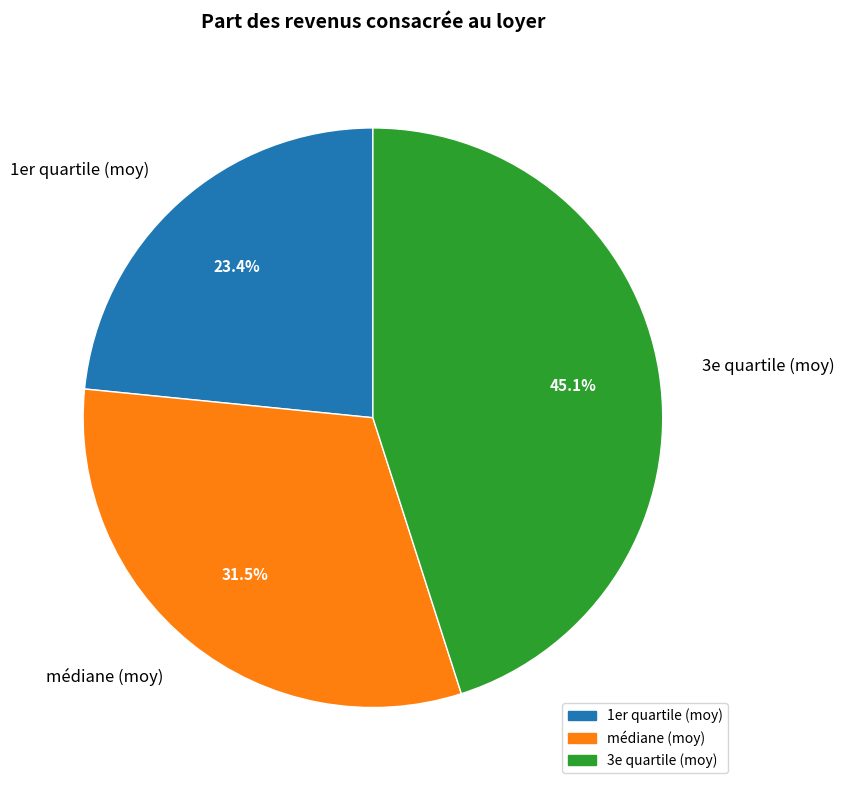

Which category has the smallest portion of the pie?

1er quartile (moy)